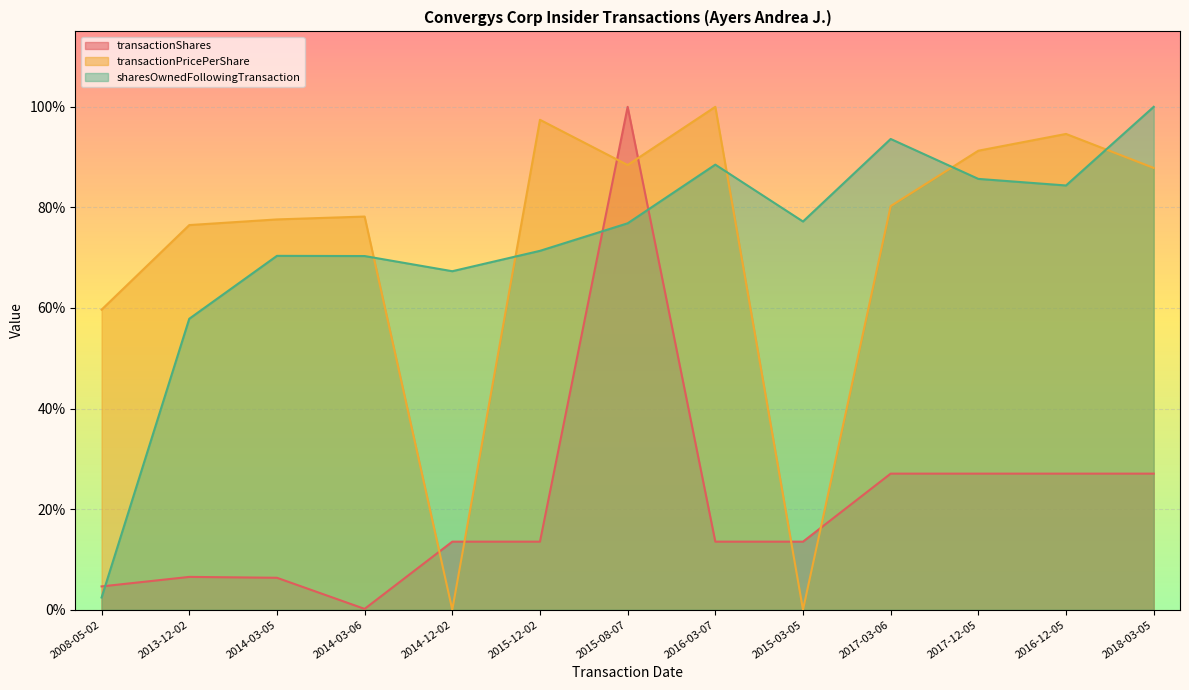

What is the sum of the transactionPricePerShare values at 2014-03-06 and 2018-03-05?

1.7